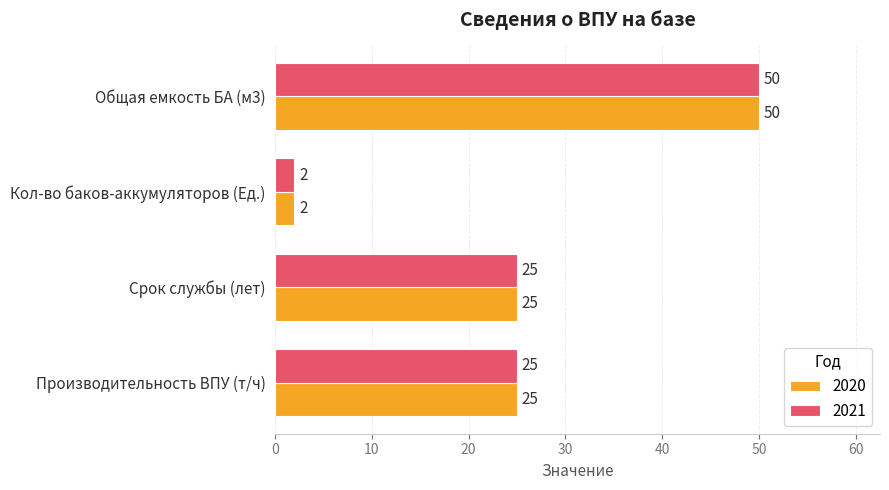

What value does the 2021 series have at Общая емкость БА (м3), to the nearest 10?

50